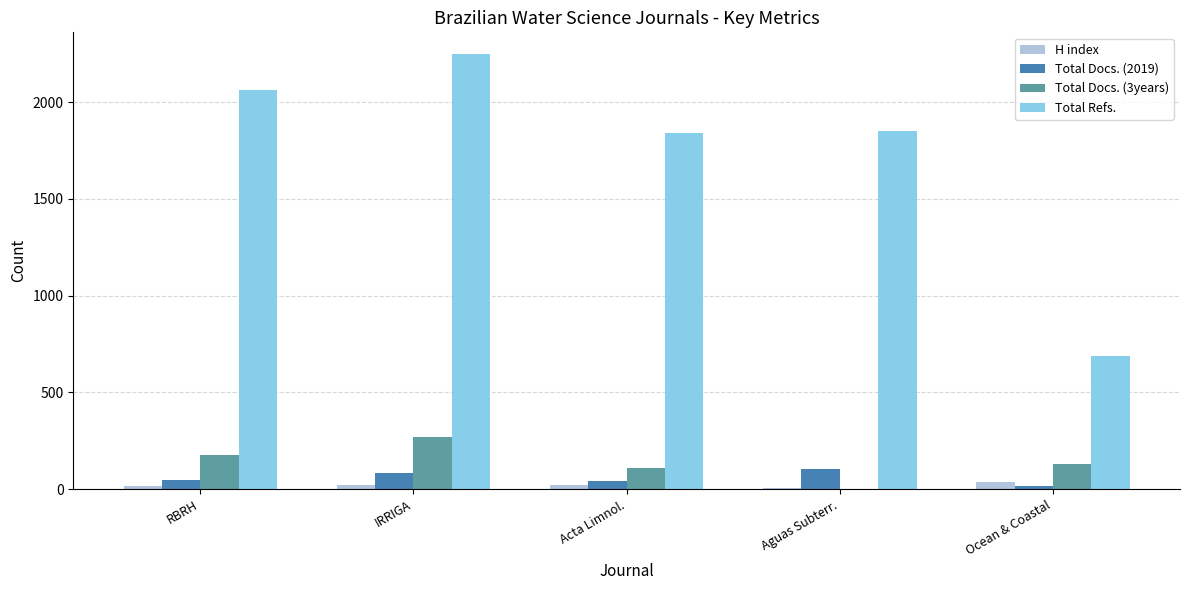

Is it true that Total Docs. (3years) equals 268 at IRRIGA?

True